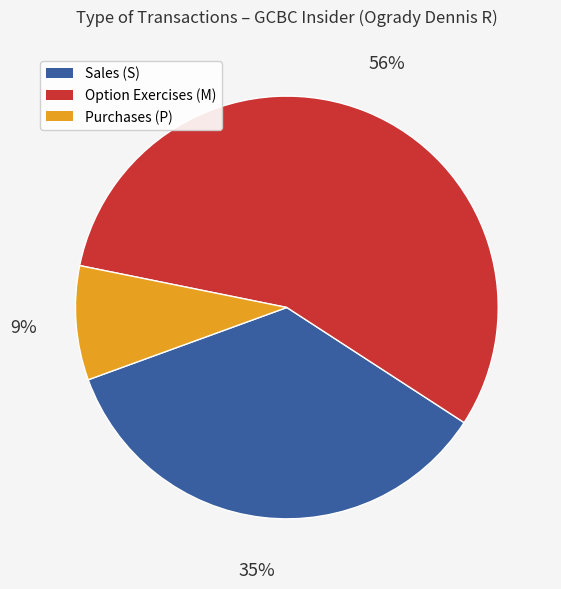

Is there a majority slice in this chart?

Yes